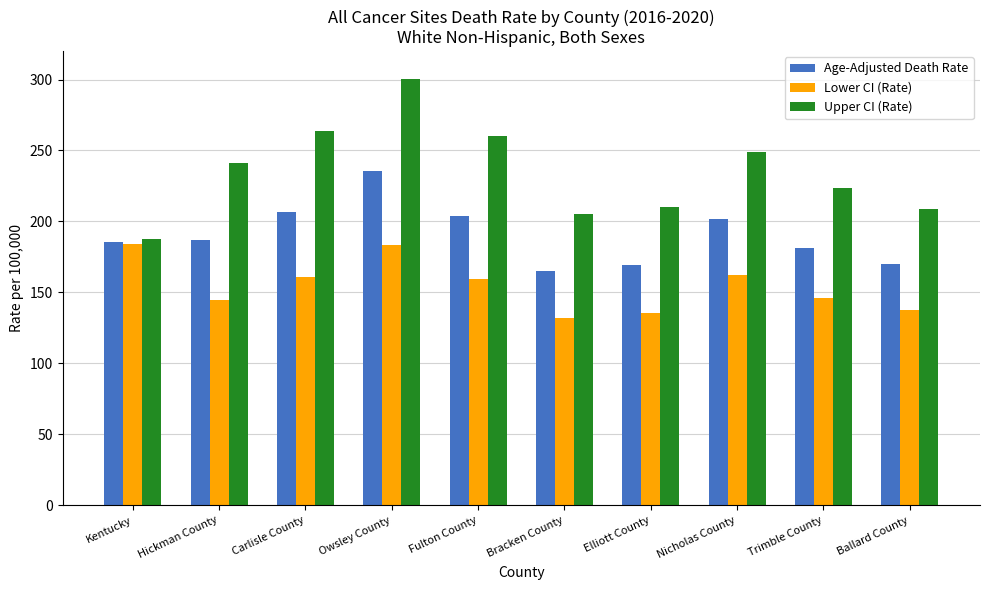

The value of Lower CI (Rate) at Carlisle County is 275.1. True or false?

False